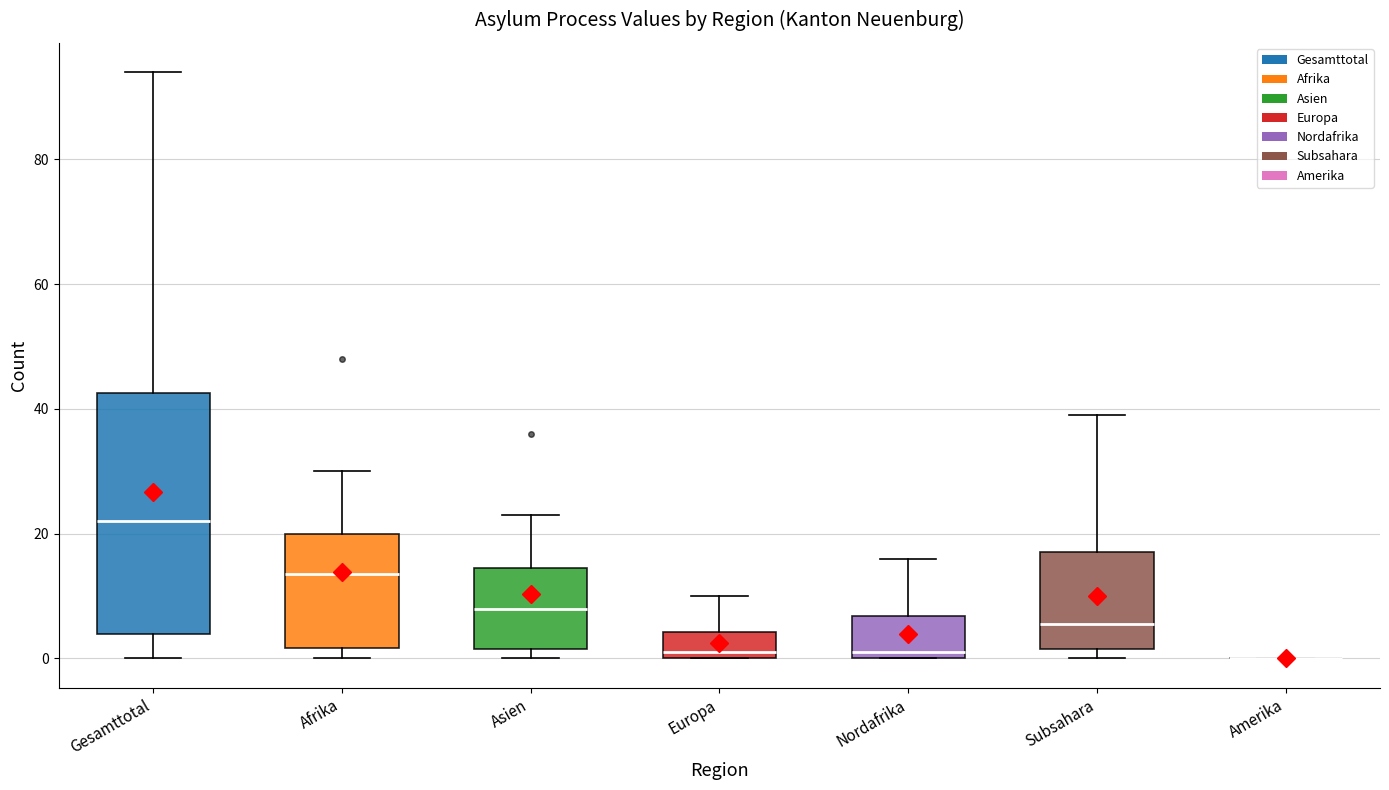

Reading left to right, read every box against the y-axis: the position of its median line, the range the box covers, and the ends of its whiskers. The values are not printed on the chart, so give them approximately, as read against the axis.

Gesamttotal: median 22, box 4 to 42, whiskers 0 to 94
Afrika: median 14, box 2 to 20, whiskers 0 to 30
Asien: median 8, box 2 to 14, whiskers 0 to 24
Europa: median 2, box 0 to 4, whiskers 0 to 10
Nordafrika: median 2, box 0 to 6, whiskers 0 to 16
Subsahara: median 6, box 2 to 18, whiskers 0 to 40
Amerika: box collapsed to a line at 0, whiskers 0 to 0